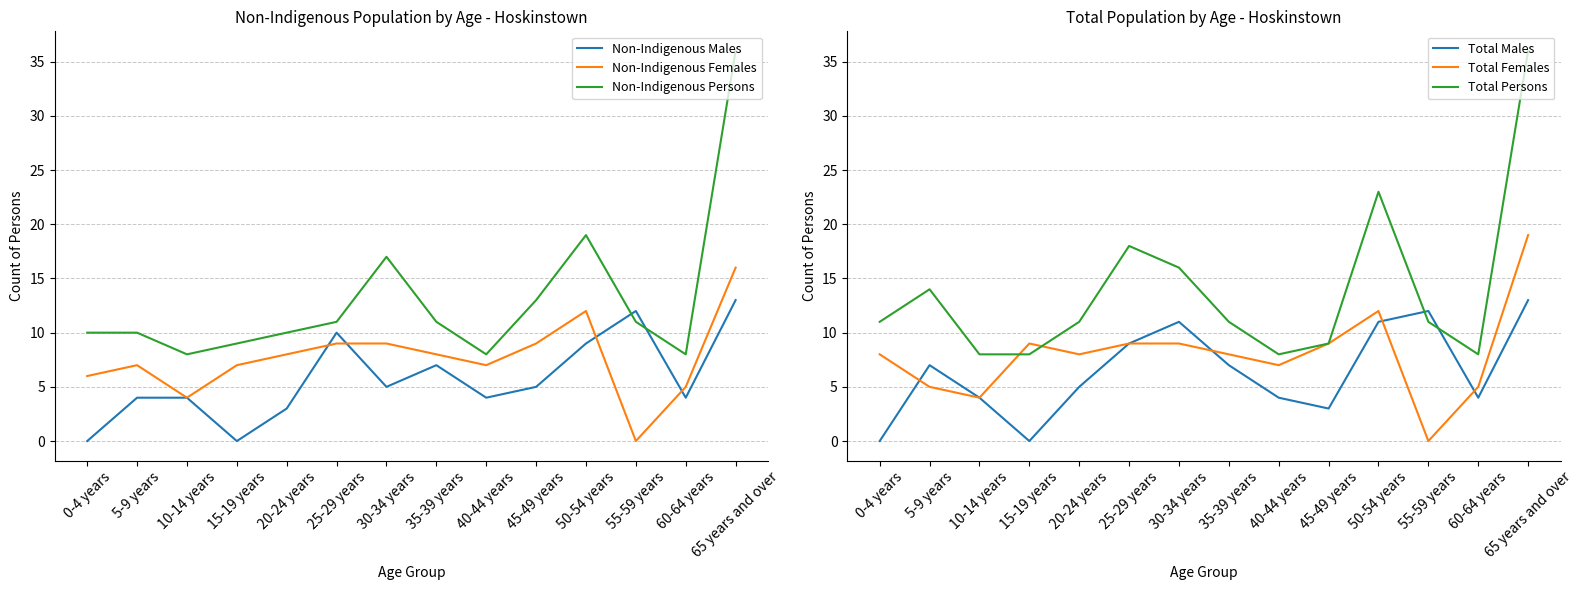

At 0-4 years, list the series in order from smallest to largest.

Non-Indigenous Males, Total Males, Non-Indigenous Females, Total Females, Non-Indigenous Persons, Total Persons